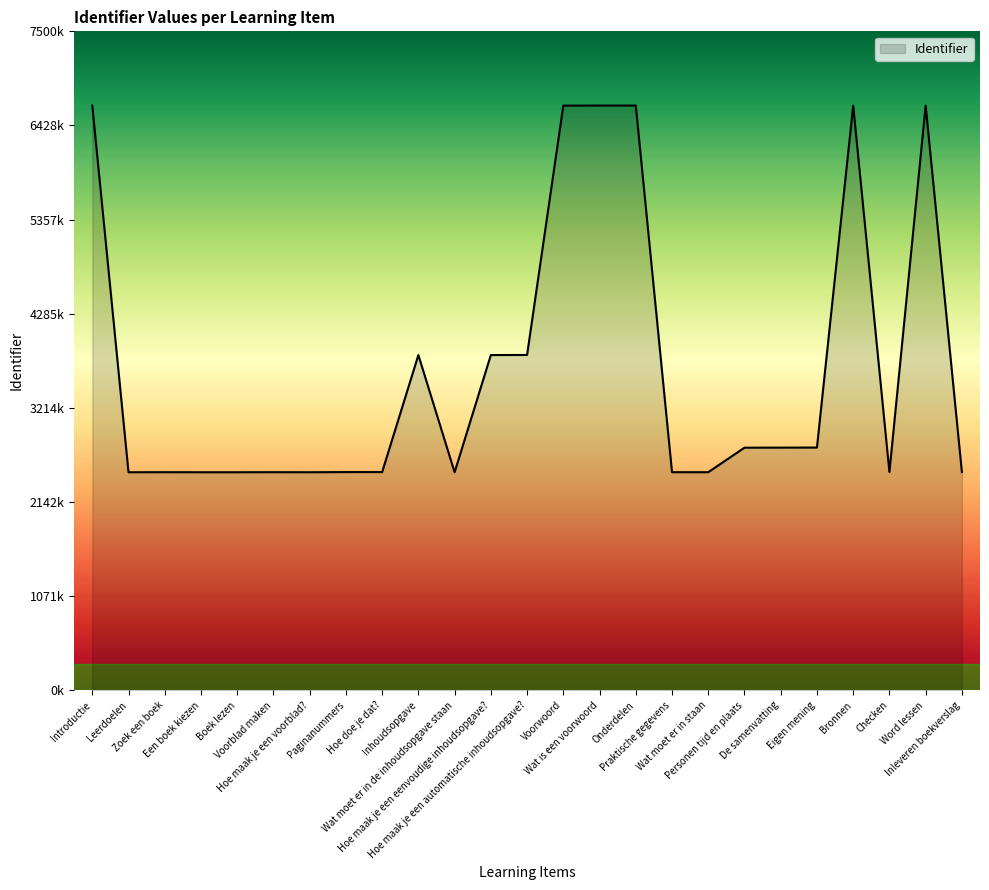

Is this an area chart (filled region under the line)?

Yes